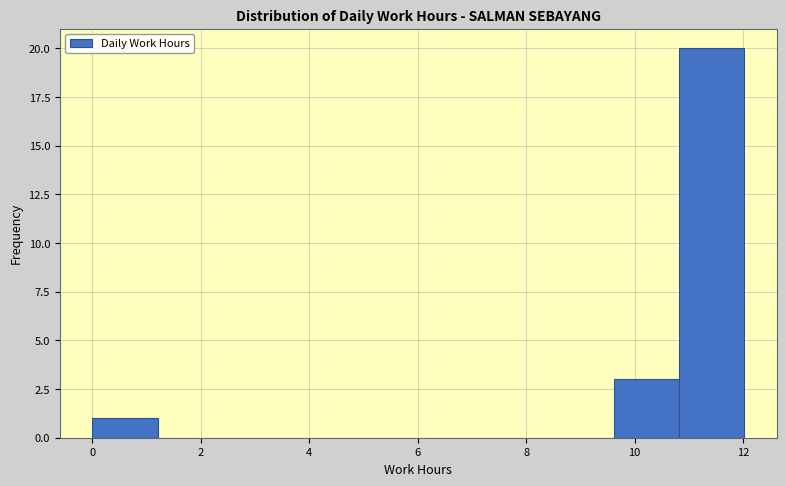

Reading left to right, transcribe this chart: for each bar, give the range it covers on the x-axis and its height. Neither the bar edges nor the heights are printed on the chart, so give them approximately, as read against the axes.

0.0 to 1.2: 1
1.2 to 2.4: 0
2.4 to 3.6: 0
3.6 to 4.8: 0
4.8 to 6.0: 0
6.0 to 7.2: 0
7.2 to 8.4: 0
8.4 to 9.6: 0
9.6 to 10.8: 3
10.8 to 12.0: 20